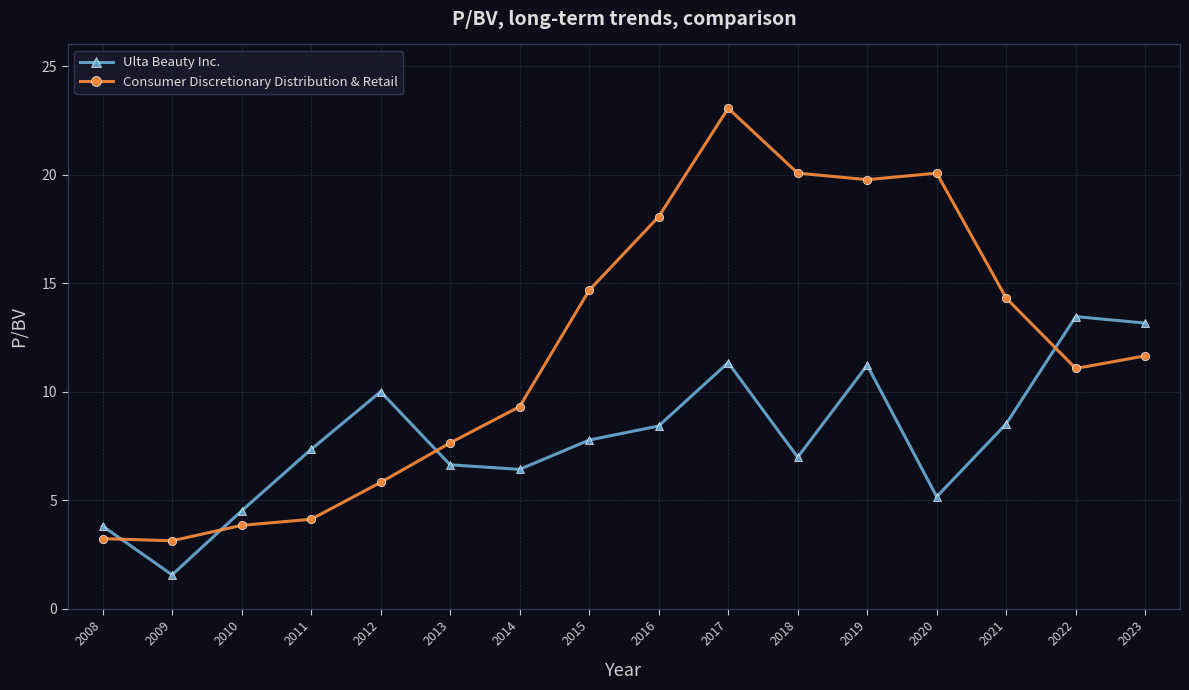

At which category does Ulta Beauty Inc. reach its first local valley?

2009